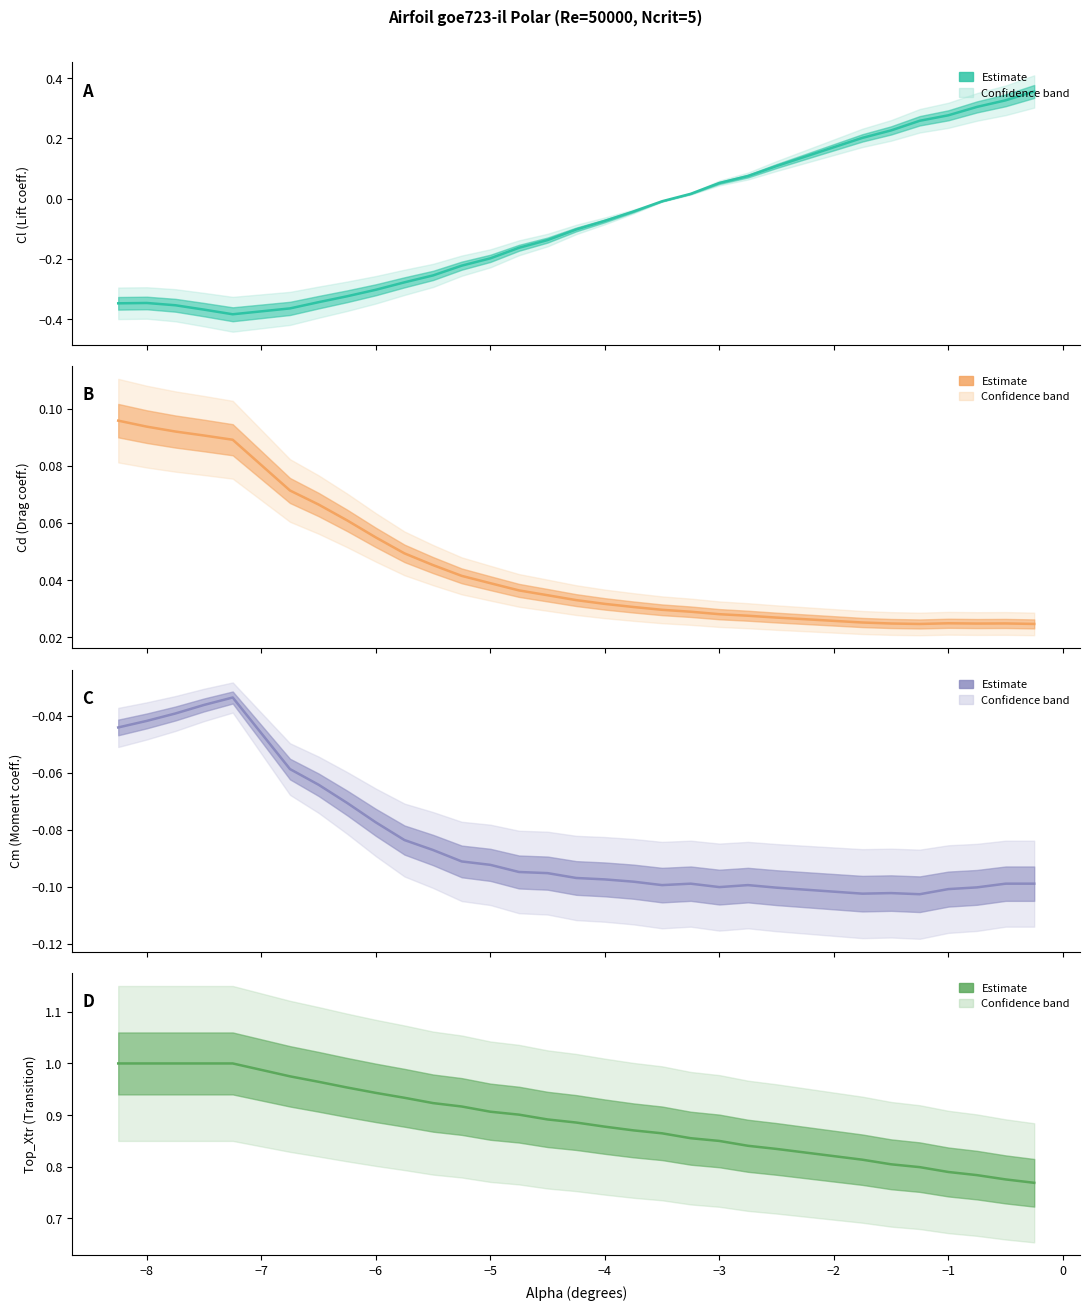

True or false: Cd has a value of 0.1 at −5.

False